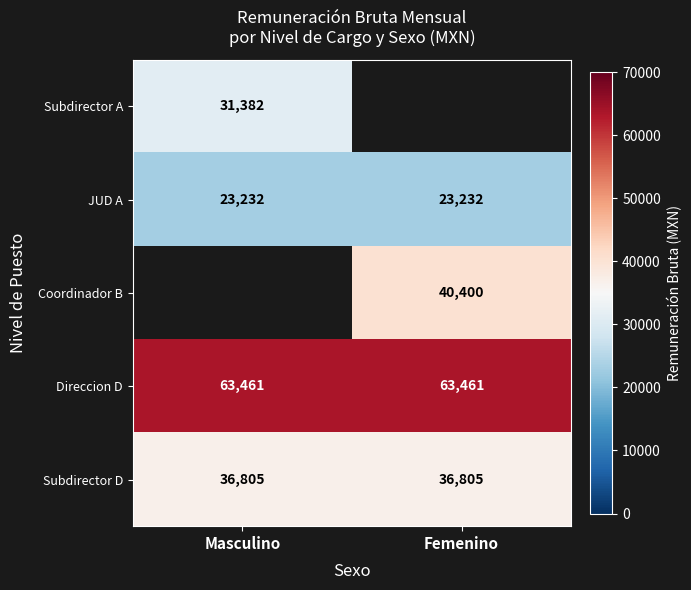

How many distinct data groups are displayed?

5